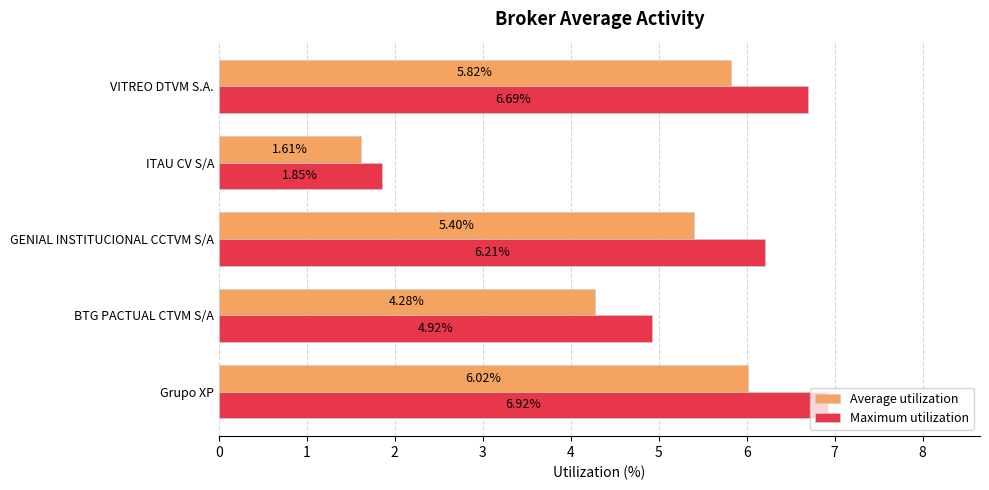

At which category does the chart reach its minimum across all series?

ITAU CV S/A